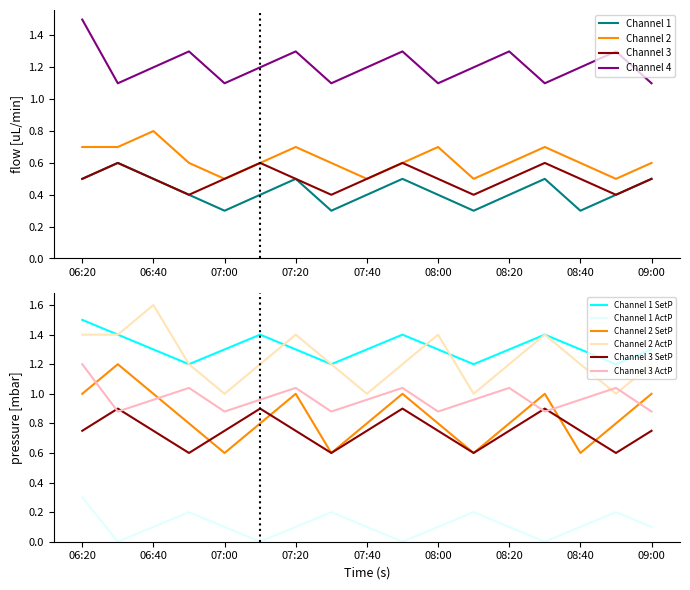

What is the minimum value for Channel 4?

1.1